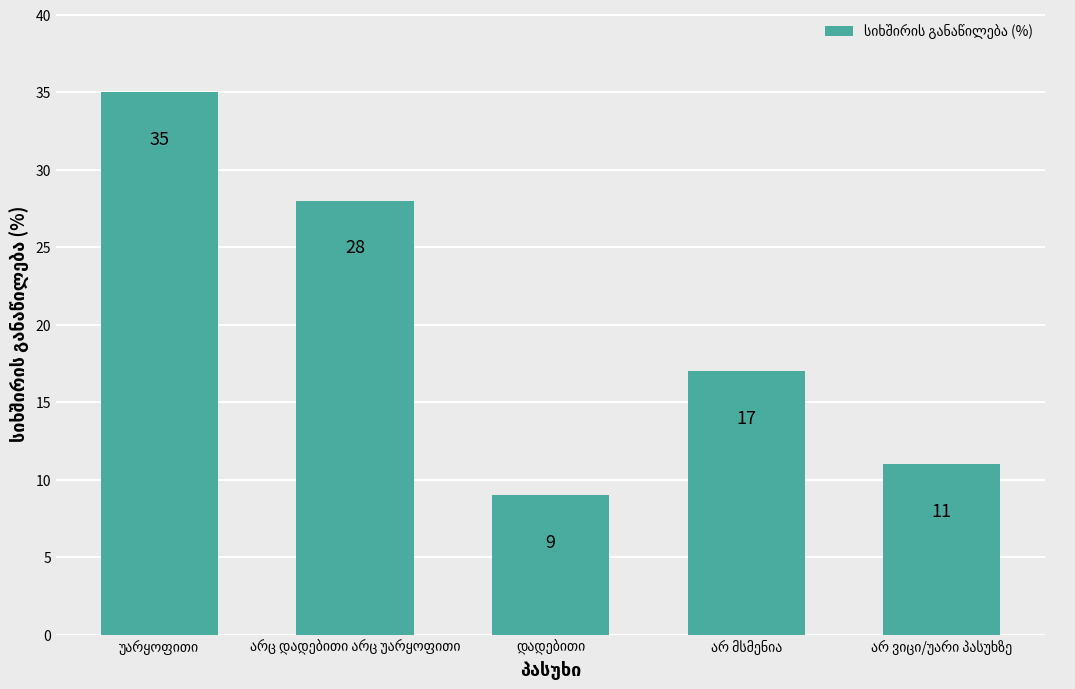

How many values are below 17?

2